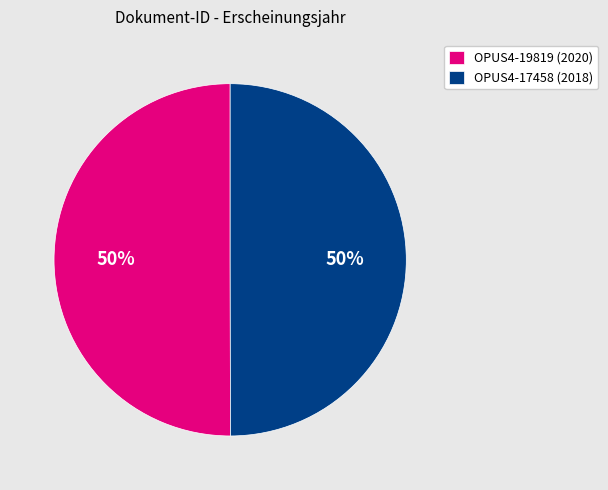

Combined, do OPUS4-19819 (2020) and OPUS4-17458 (2018) account for over 50%?

Yes